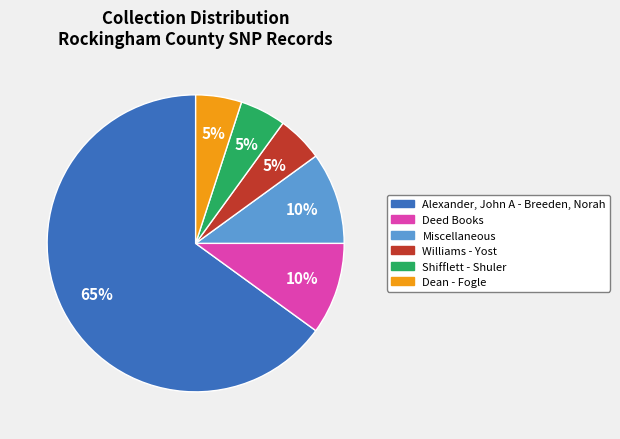

Count the number of slices in the pie.

6